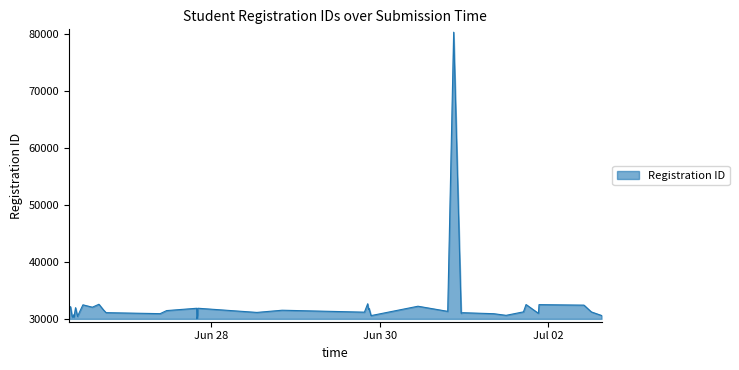

What is the difference between the maximum and minimum values?

50363